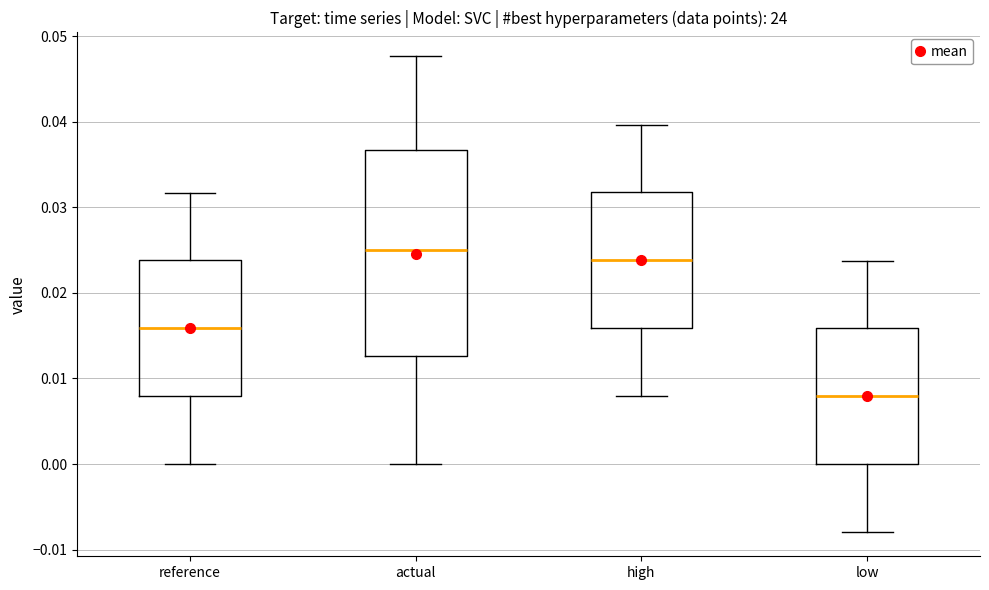

Reading left to right, transcribe this box plot: for each box, give where its median line is, the range the box spans, and where its two whiskers end, as read against the y-axis. The values are not printed on the chart, so give them approximately, as read against the axis.

reference: median 0.016, box 0.008 to 0.024, whiskers 0.000 to 0.032
actual: median 0.025, box 0.013 to 0.037, whiskers 0.000 to 0.048
high: median 0.024, box 0.016 to 0.032, whiskers 0.008 to 0.040
low: median 0.008, box 0.000 to 0.016, whiskers -0.008 to 0.024